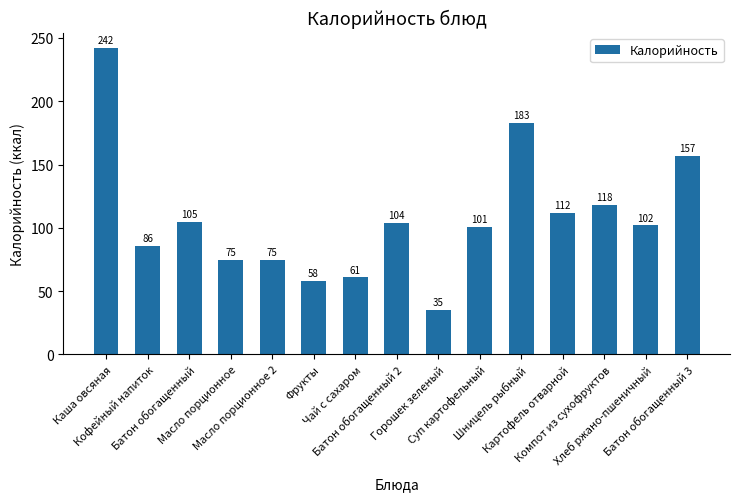

Approximately how many times larger is the value at Батон обогащенный compared to Картофель отварной?

0.9